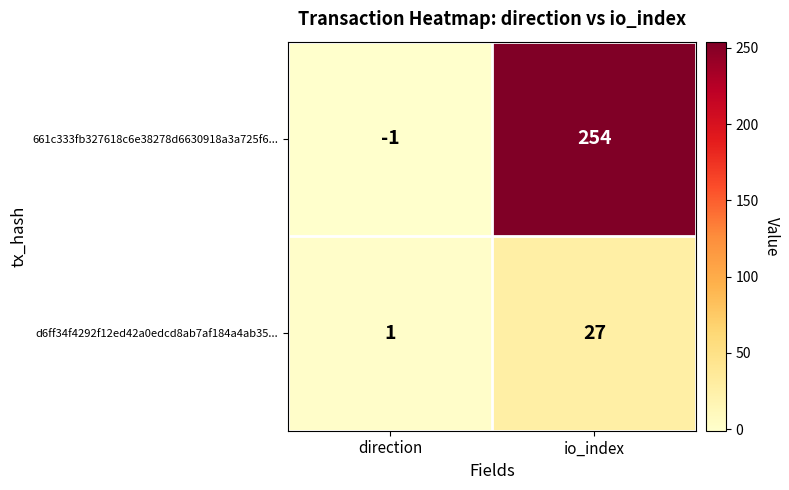

How many categories are shown in the chart?

2